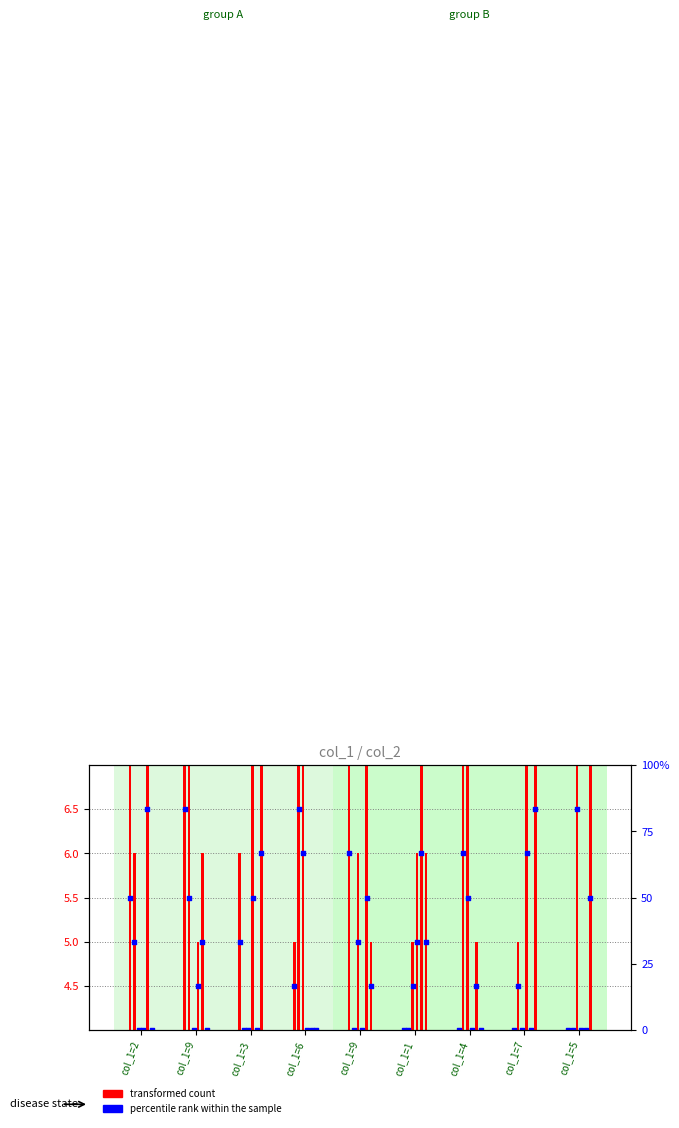

Which series has the largest total across all categories?

col_7 percentile